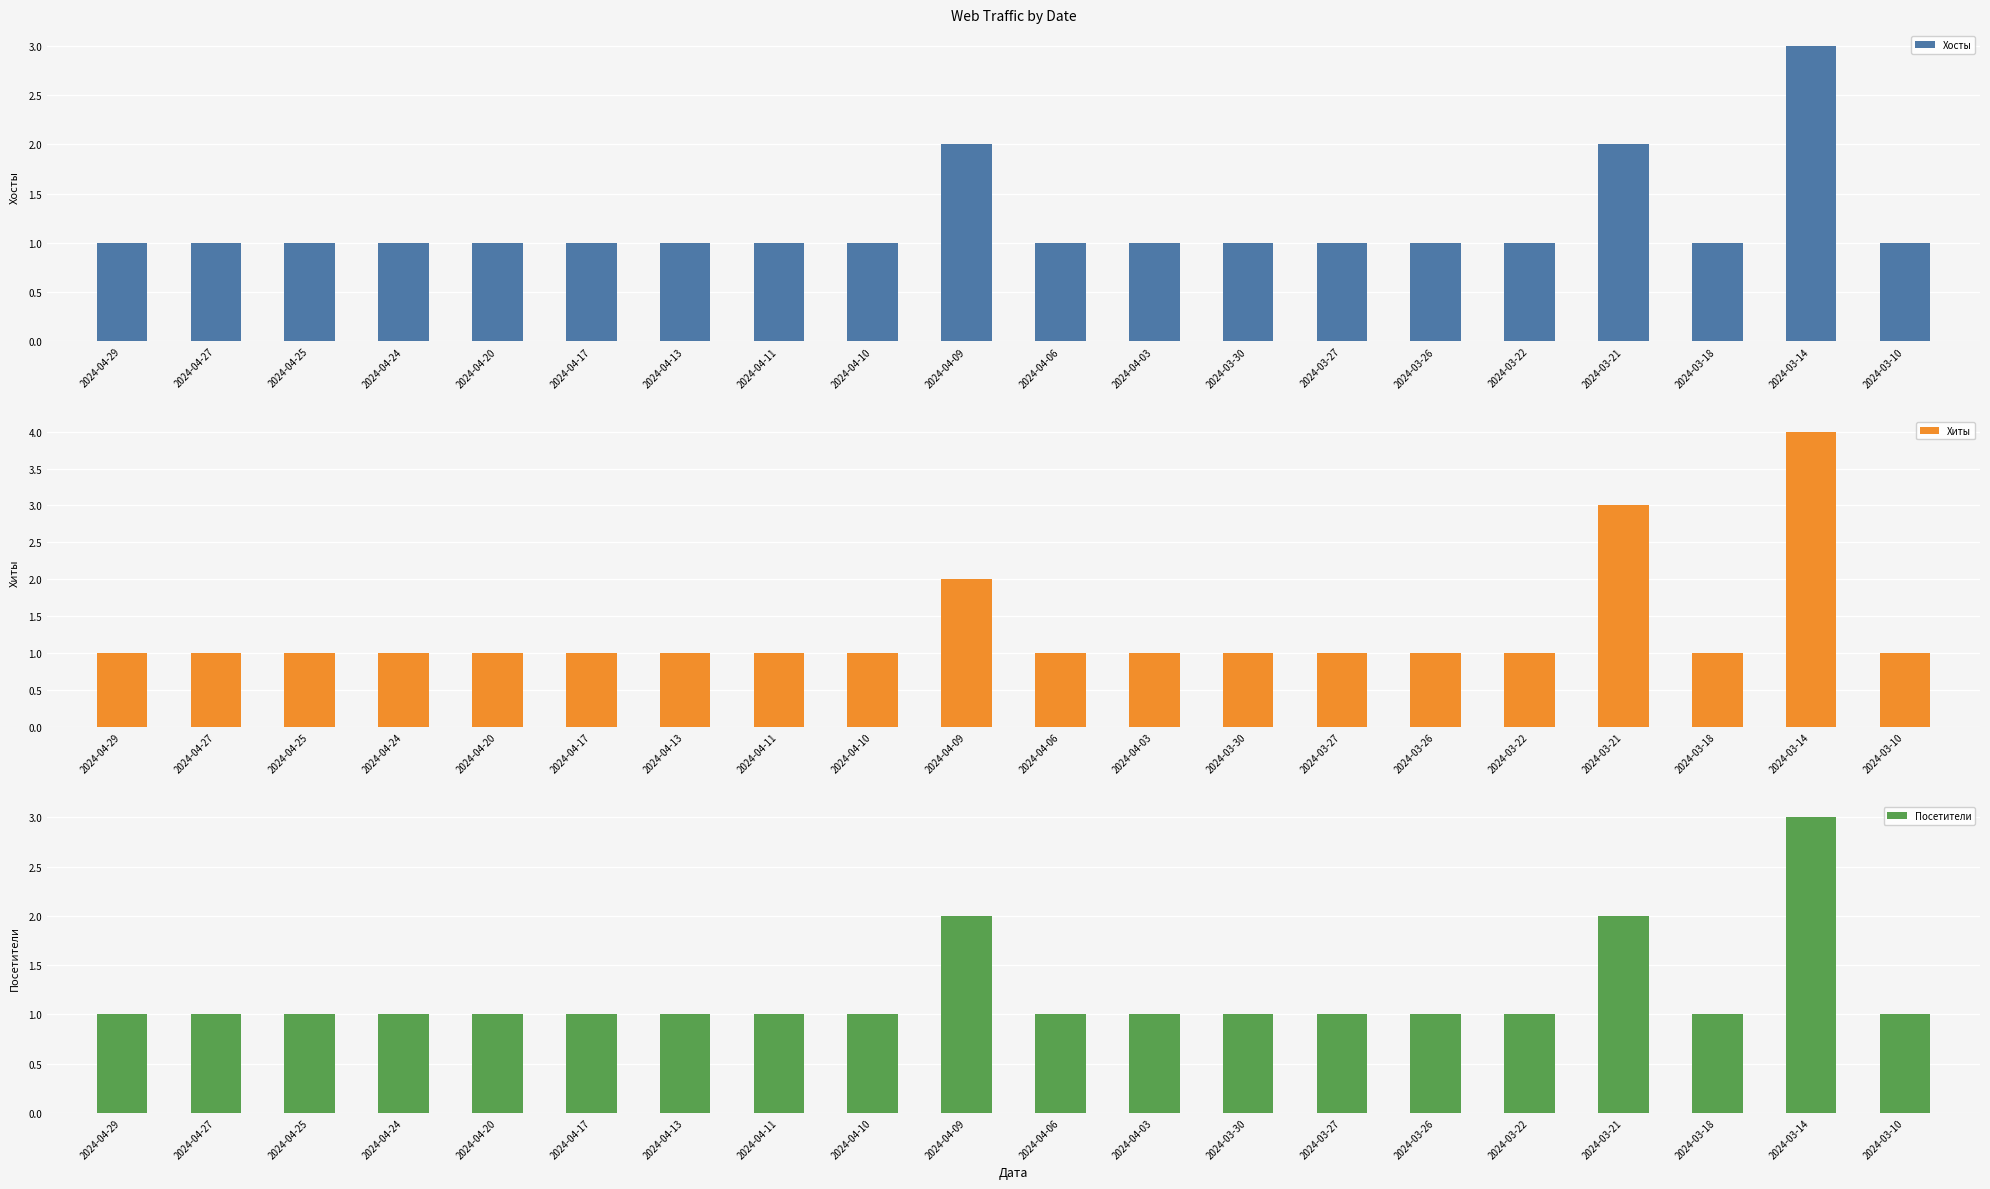

What value does the Хосты series have at 2024-04-09?

2